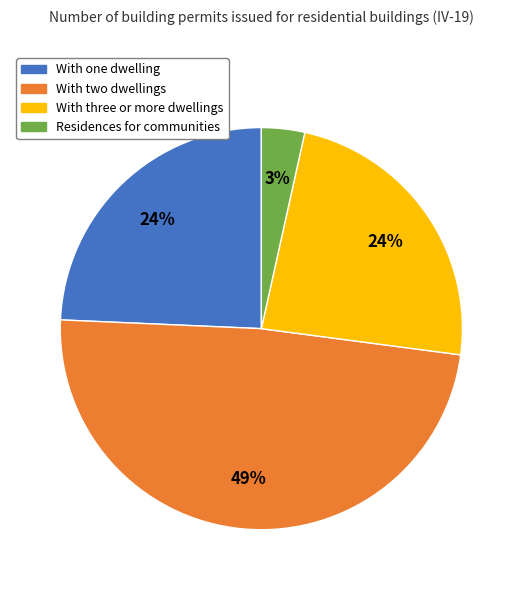

To the nearest percent, what is the average slice percentage?

25%